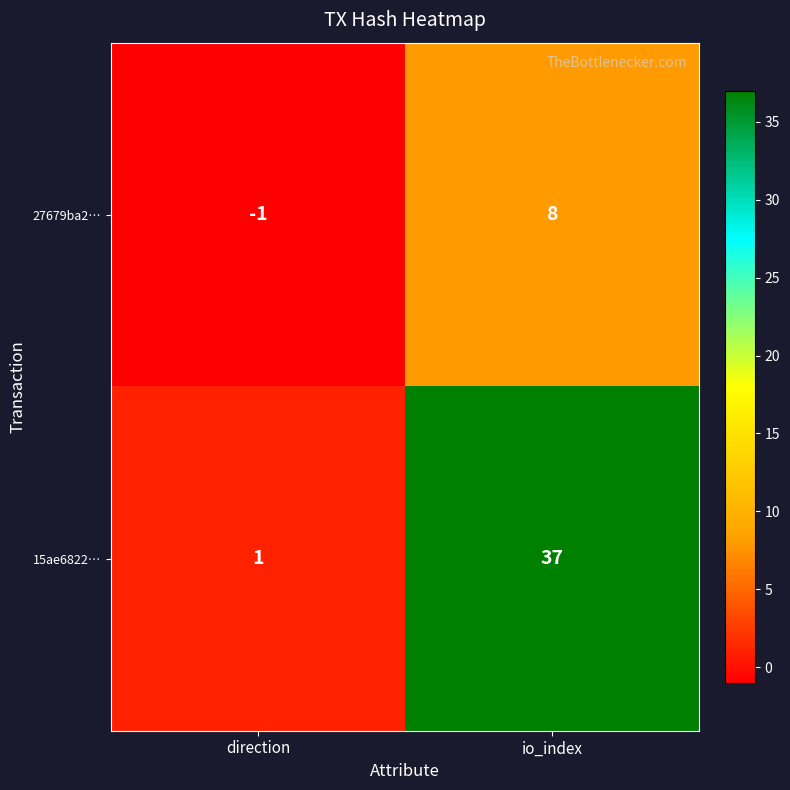

At which category is the sum across all series the highest?

io_index